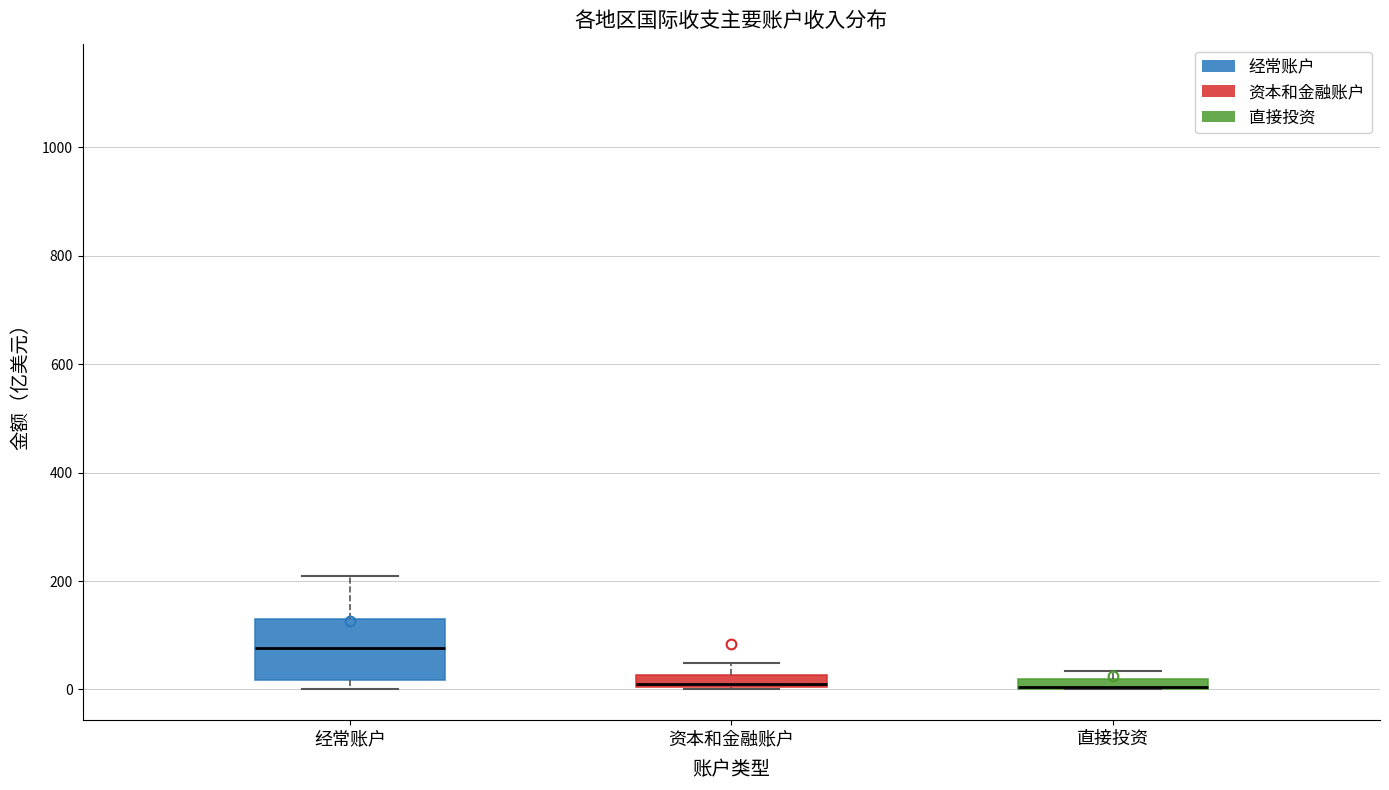

Where does the upper whisker of the box for 资本和金融账户 end on the y-axis? The values are not printed on the chart, so give them approximately, as read against the axis.

40